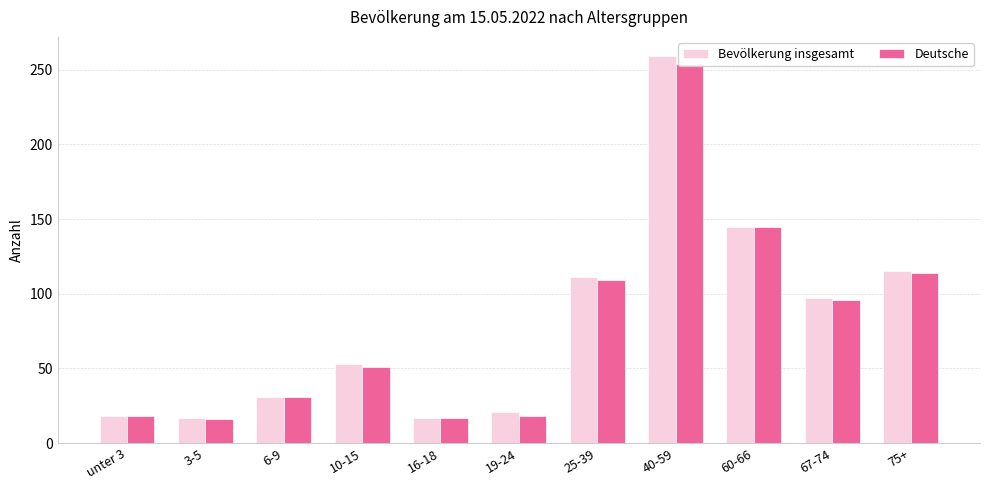

Reading right to left, extract all data points from this chart.

Bevölkerung insgesamt: 75+=115	67-74=97	60-66=145	40-59=259	25-39=111	19-24=21	16-18=17	10-15=53	6-9=31	3-5=17	unter 3=18
Deutsche: 75+=114	67-74=96	60-66=145	40-59=254	25-39=109	19-24=18	16-18=17	10-15=51	6-9=31	3-5=16	unter 3=18